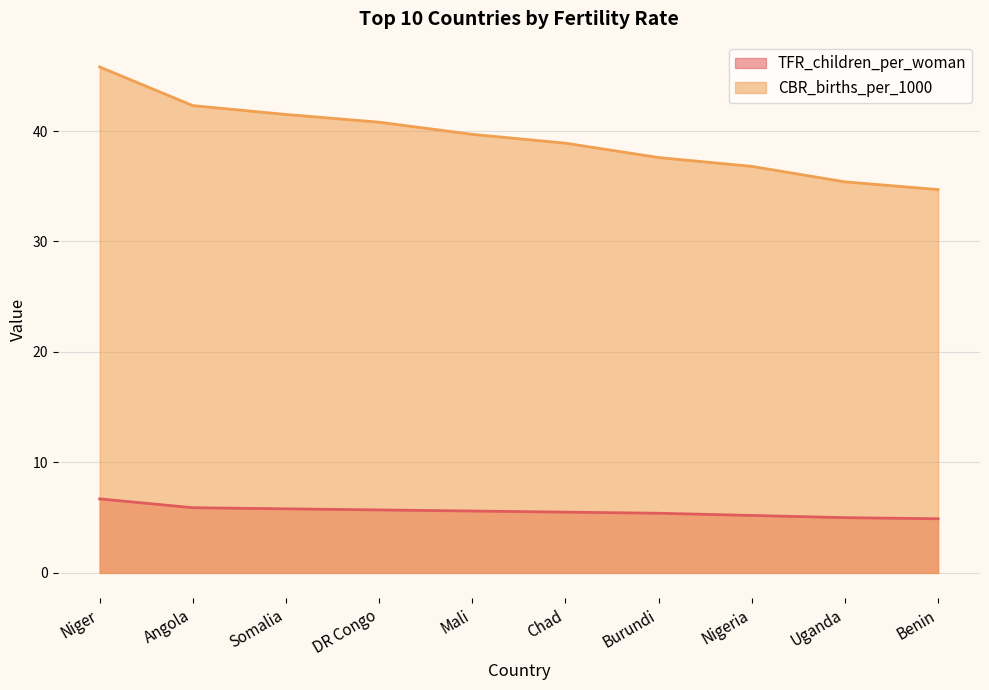

List the labels in order of TFR_children_per_woman value, smallest first.

Benin, Uganda, Nigeria, Burundi, Chad, Mali, DR Congo, Somalia, Angola, Niger